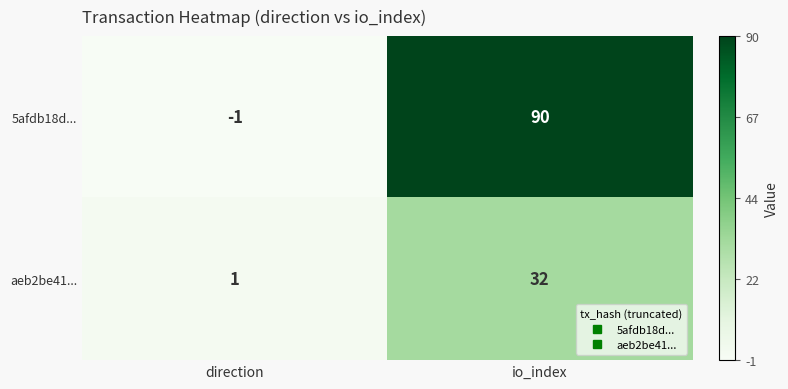

Reading left to right, extract all data points from this chart.

5afdb18d...: direction=-1	io_index=90
aeb2be41...: direction=1	io_index=32